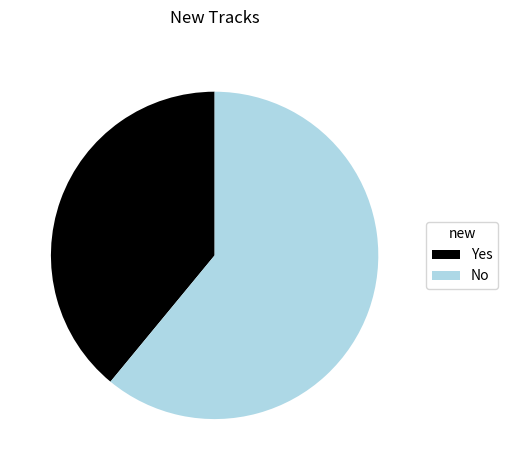

Is there any slice that represents more than half of the pie?

Yes